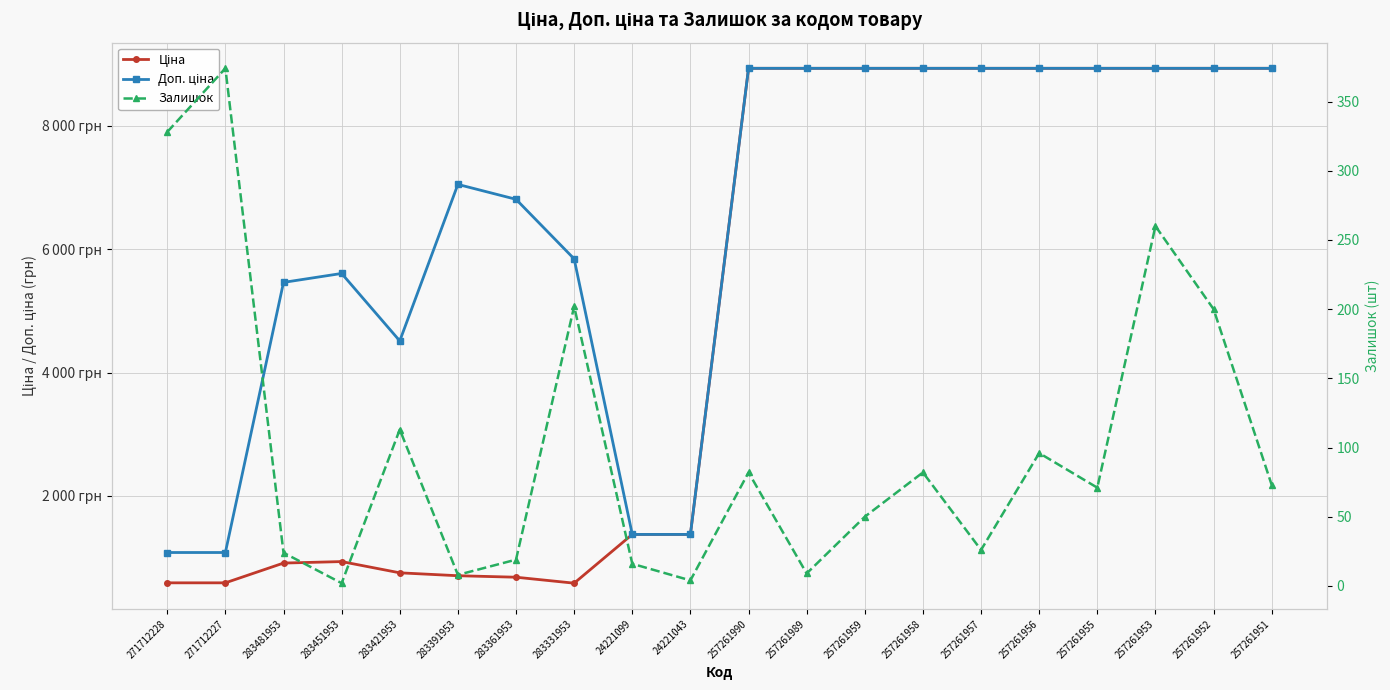

How many data points does each series have?

20